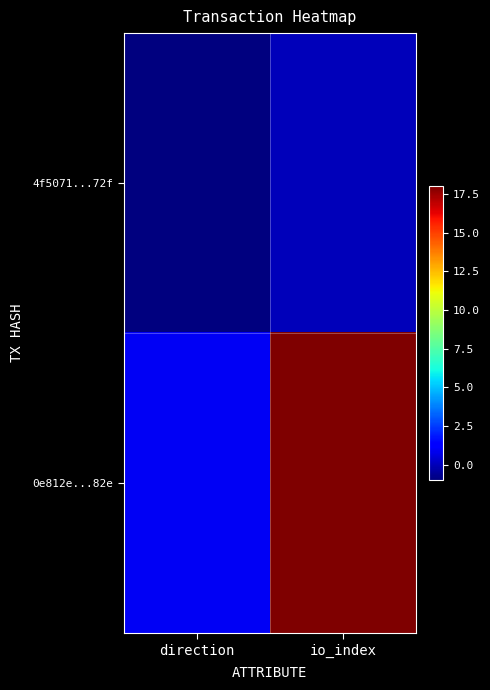

Reading left to right, what are all the values shown in this chart?

4f5071...72f: direction=-1	io_index=0
0e812e...82e: direction=1	io_index=18